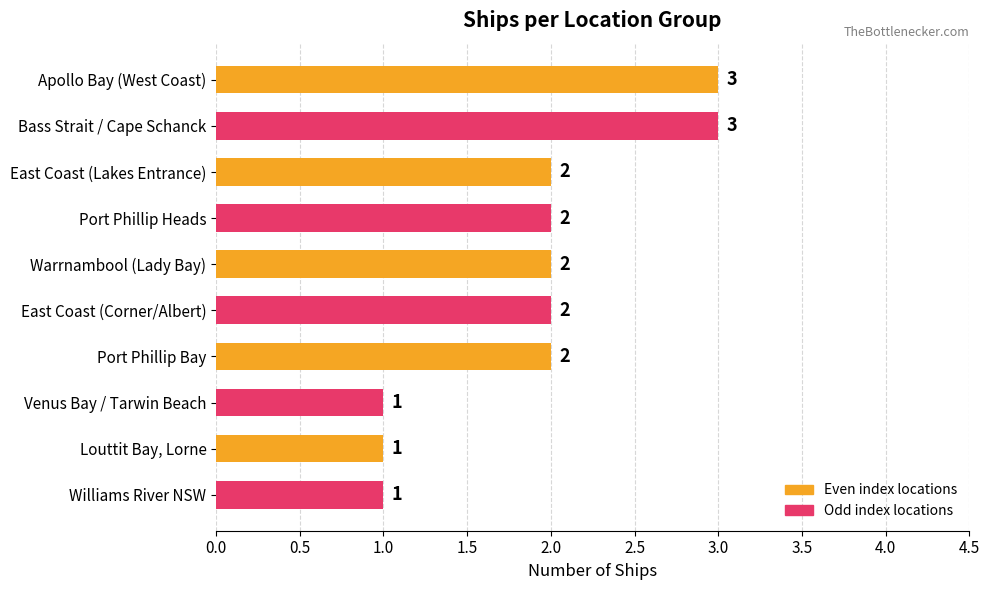

What is the ratio of the value at Port Phillip Heads to the value at East Coast (Corner/Albert)?

1.0